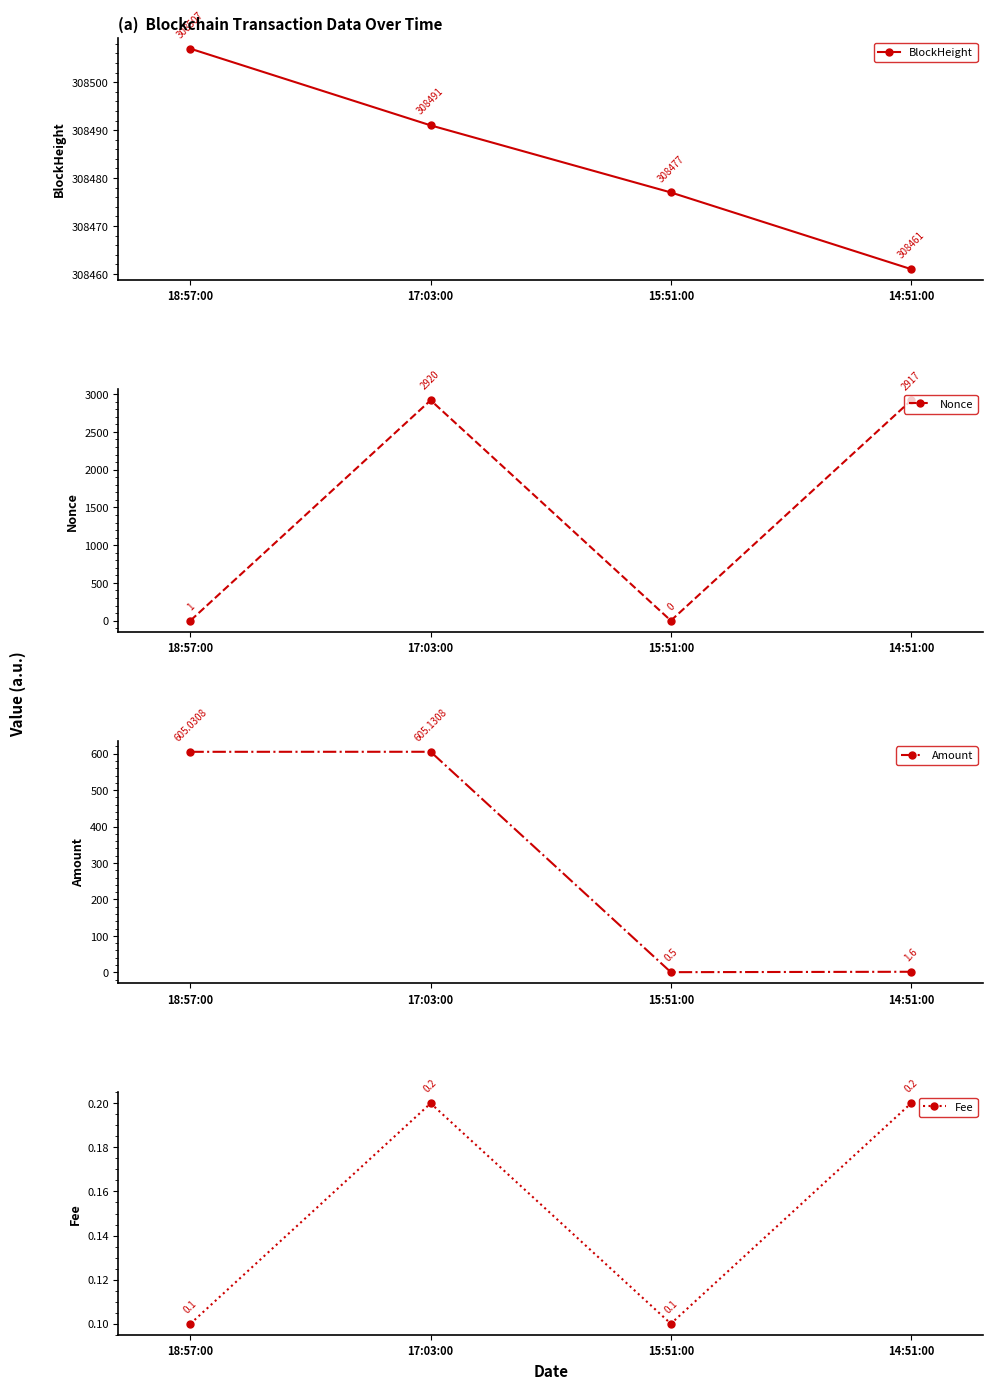

At how many categories does at least one series exceed 265961?

4